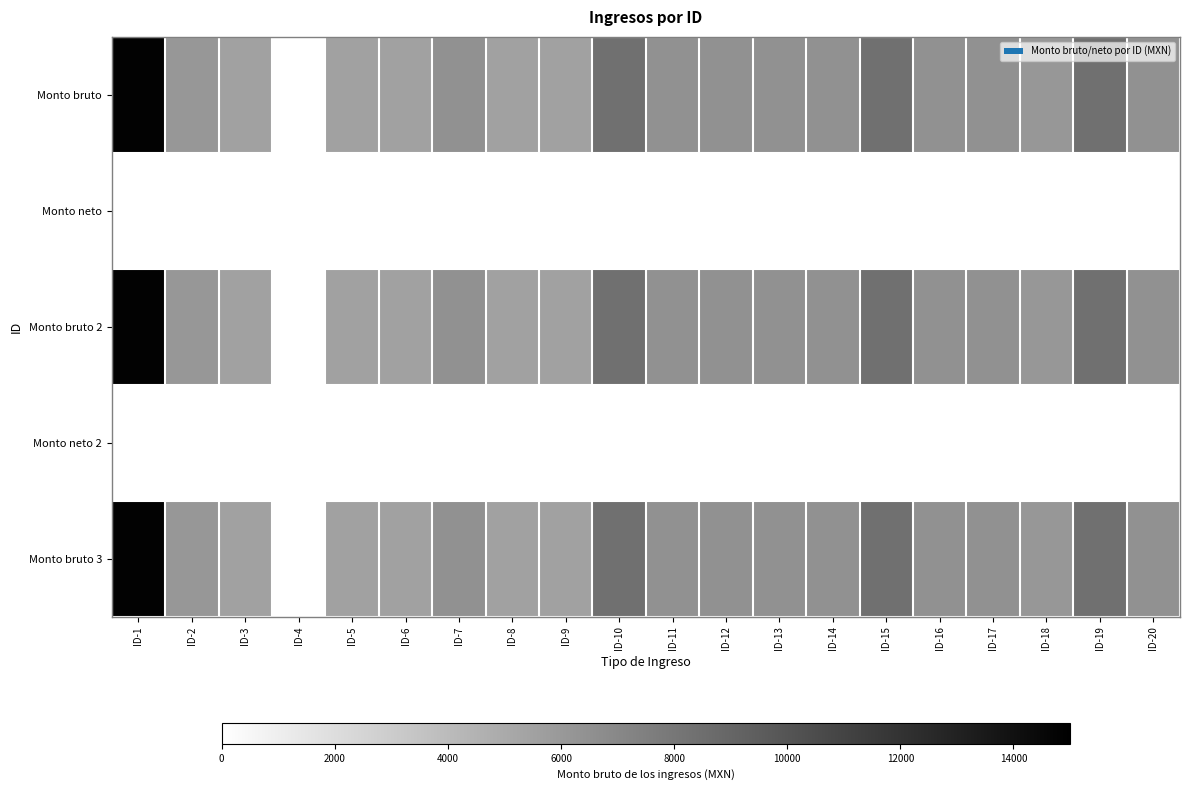

Rank the series by their maximum value, from lowest to highest.

Monto neto, Monto neto 2, Monto bruto, Monto bruto 2, Monto bruto 3